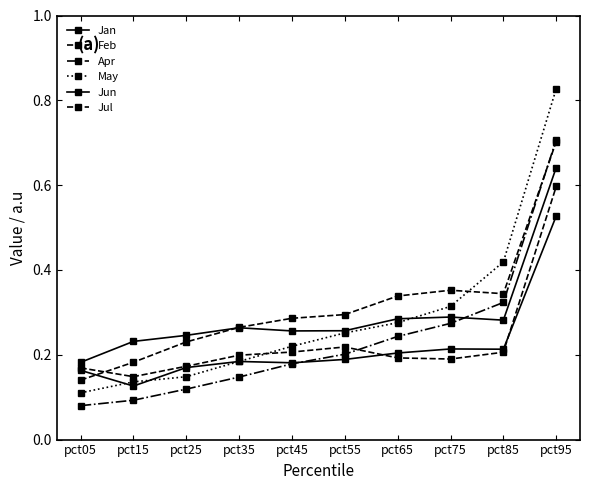

What is the average value of the Jun series?

0.2